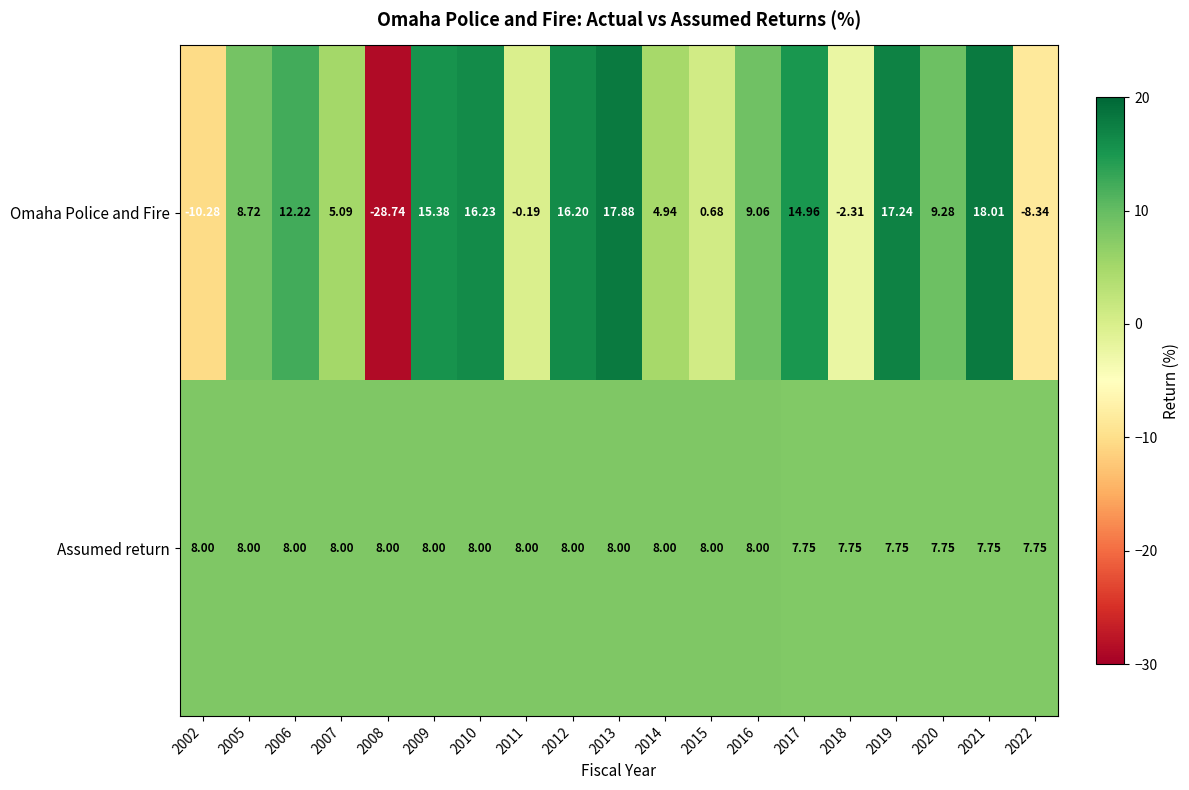

What is the total value across all series at 2018?

5.4